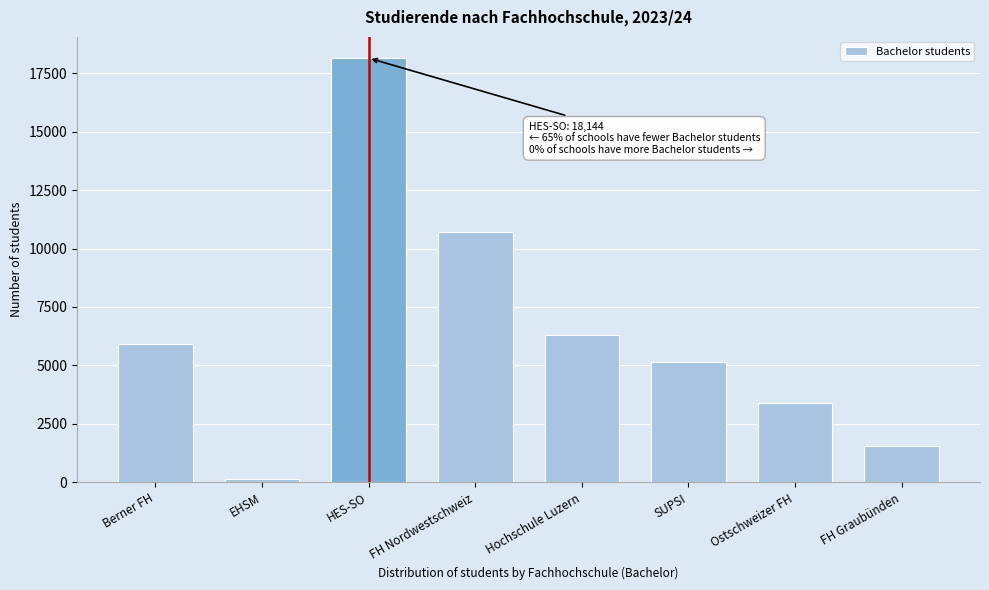

Reading left to right, transcribe all the data shown in this chart.

Berner FH=5935	EHSM=127	HES-SO=18144	FH Nordwestschweiz=10726	Hochschule Luzern=6303	SUPSI=5143	Ostschweizer FH=3381	FH Graubünden=1570